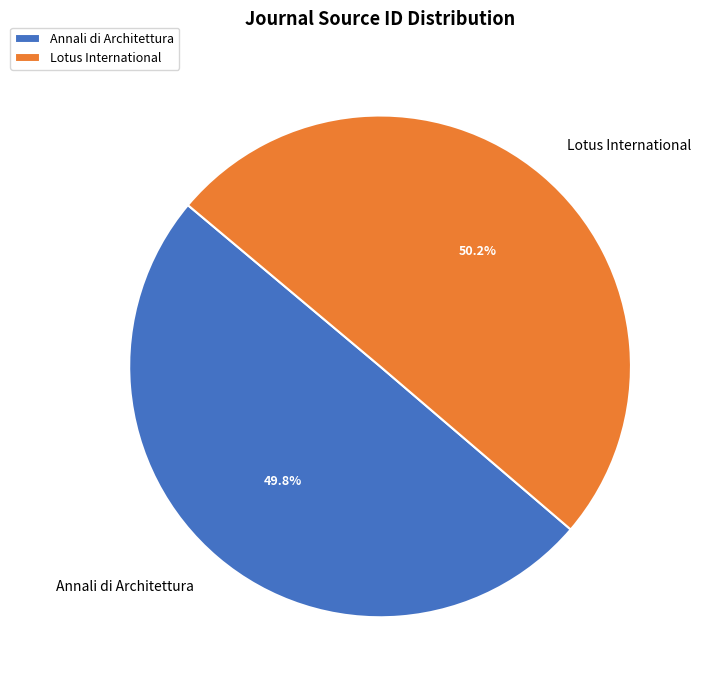

Is it true that Lotus International is 50% of the pie?

True